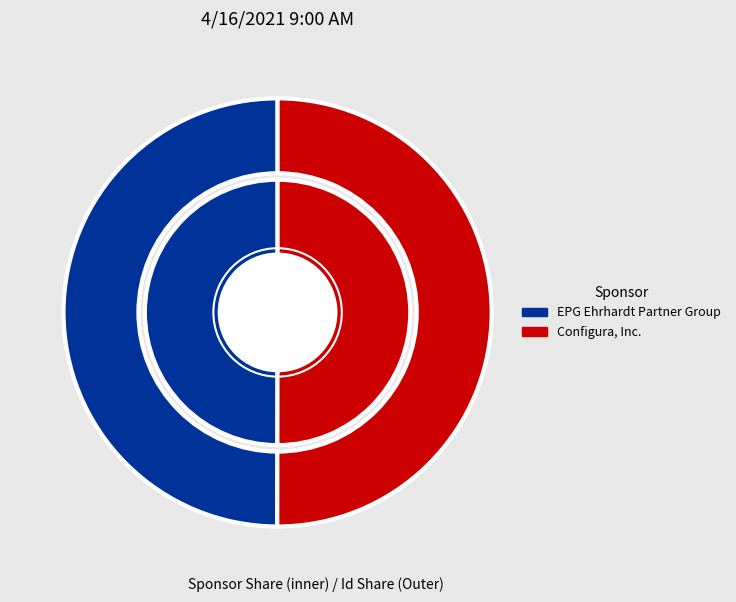

Count the number of slices in the pie.

2